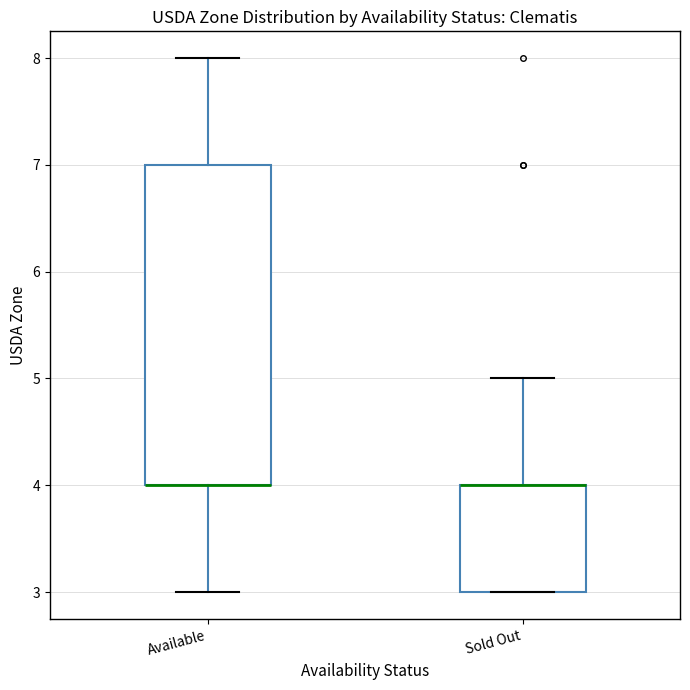

Which box is the tallest, from its lower edge to its upper edge?

Available